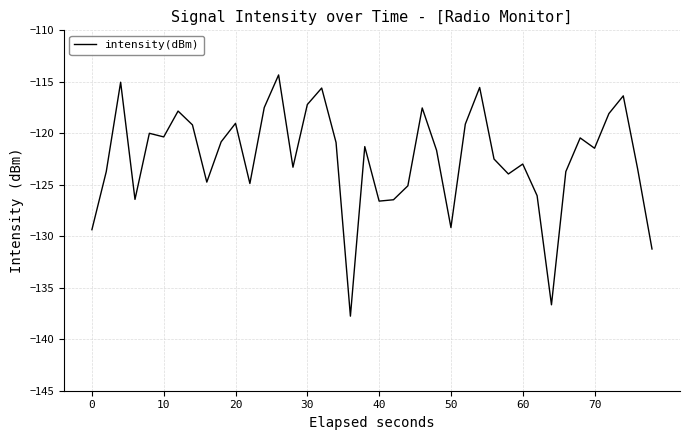

What is the minimum value shown in the chart?

-137.8